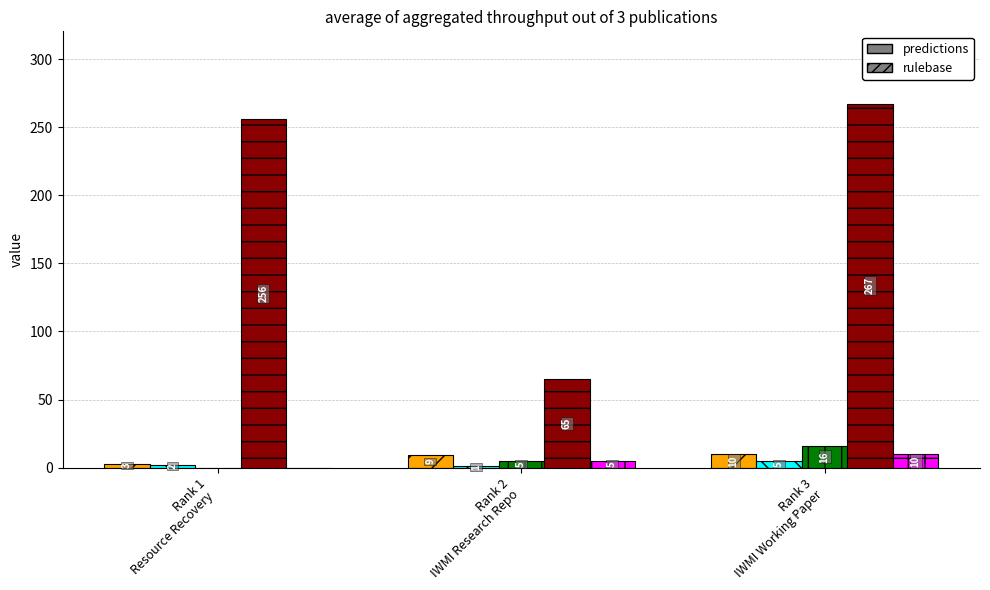

What is the maximum value shown in the chart?

267